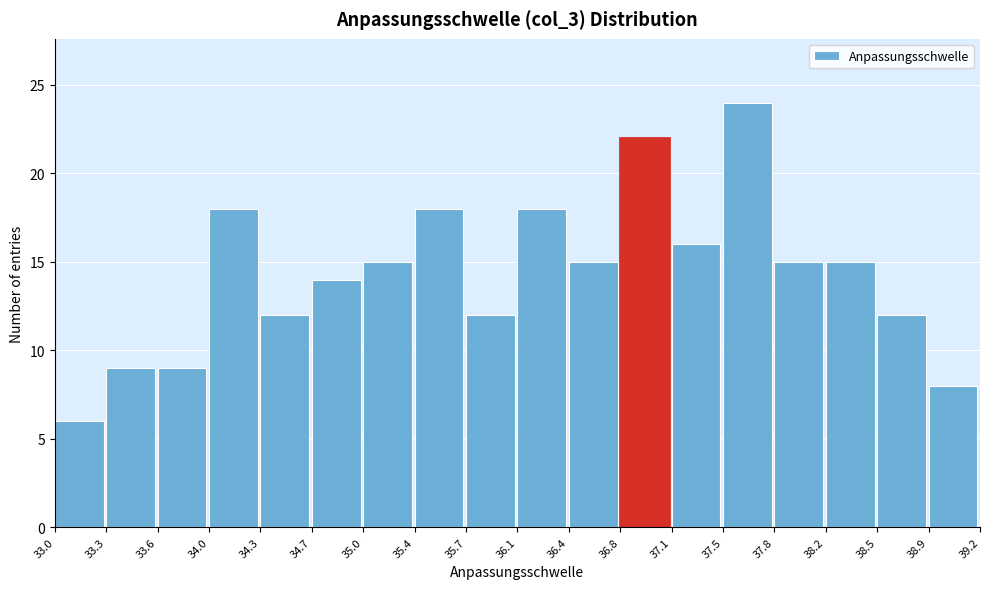

Which range on the x-axis has the tallest bar?

37.5 to 37.8